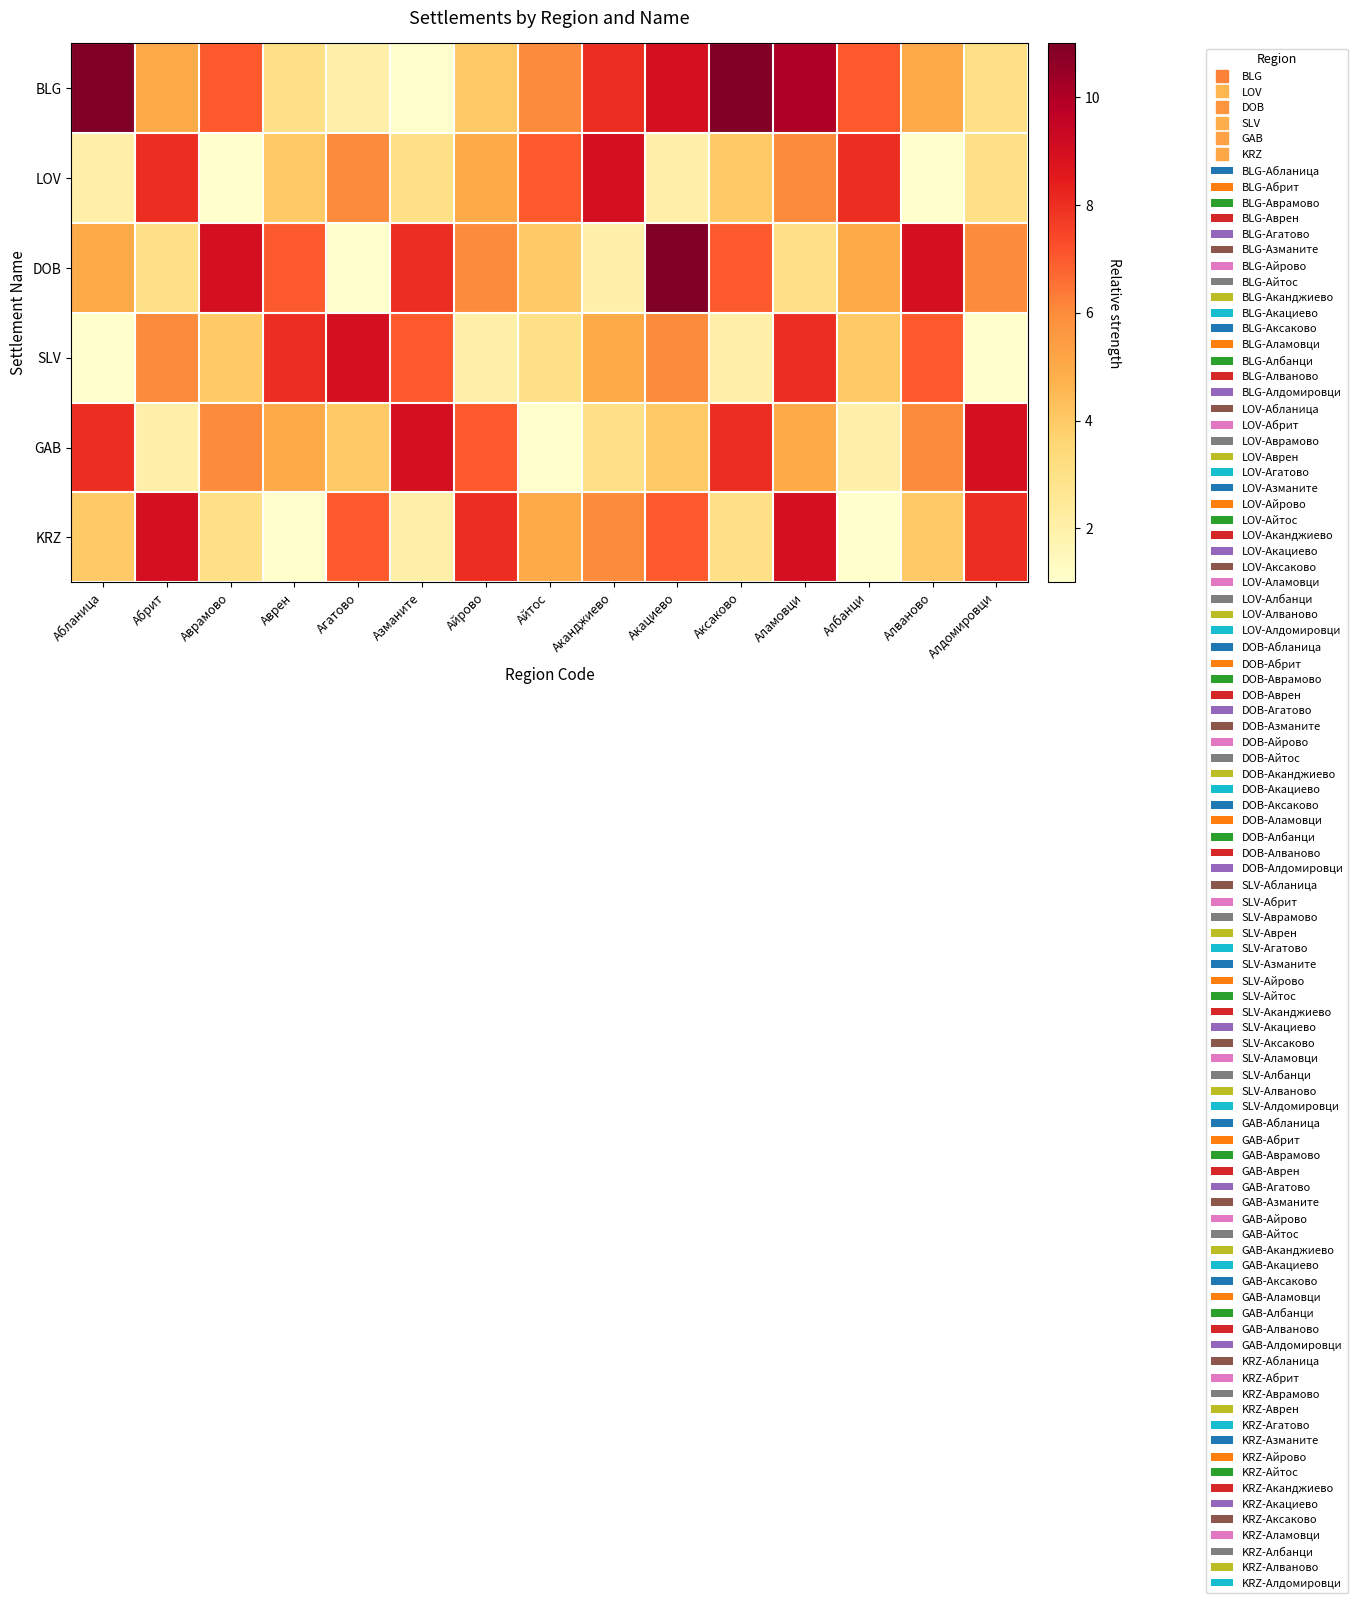

Reading left to right, what are all the values shown in this chart?

BLG: Абланица=12	Абрит=5	Аврамово=7	Аврен=3	Агатово=2	Азманите=1	Айрово=4	Айтос=6	Аканджиево=8	Акациево=9	Аксаково=11	Аламовци=10	Албанци=7	Алваново=5	Алдомировци=3
LOV: Абланица=2	Абрит=8	Аврамово=1	Аврен=4	Агатово=6	Азманите=3	Айрово=5	Айтос=7	Аканджиево=9	Акациево=2	Аксаково=4	Аламовци=6	Албанци=8	Алваново=1	Алдомировци=3
DOB: Абланица=5	Абрит=3	Аврамово=9	Аврен=7	Агатово=1	Азманите=8	Айрово=6	Айтос=4	Аканджиево=2	Акациево=11	Аксаково=7	Аламовци=3	Албанци=5	Алваново=9	Алдомировци=6
SLV: Абланица=1	Абрит=6	Аврамово=4	Аврен=8	Агатово=9	Азманите=7	Айрово=2	Айтос=3	Аканджиево=5	Акациево=6	Аксаково=2	Аламовци=8	Албанци=4	Алваново=7	Алдомировци=1
GAB: Абланица=8	Абрит=2	Аврамово=6	Аврен=5	Агатово=4	Азманите=9	Айрово=7	Айтос=1	Аканджиево=3	Акациево=4	Аксаково=8	Аламовци=5	Албанци=2	Алваново=6	Алдомировци=9
KRZ: Абланица=4	Абрит=9	Аврамово=3	Аврен=1	Агатово=7	Азманите=2	Айрово=8	Айтос=5	Аканджиево=6	Акациево=7	Аксаково=3	Аламовци=9	Албанци=1	Алваново=4	Алдомировци=8